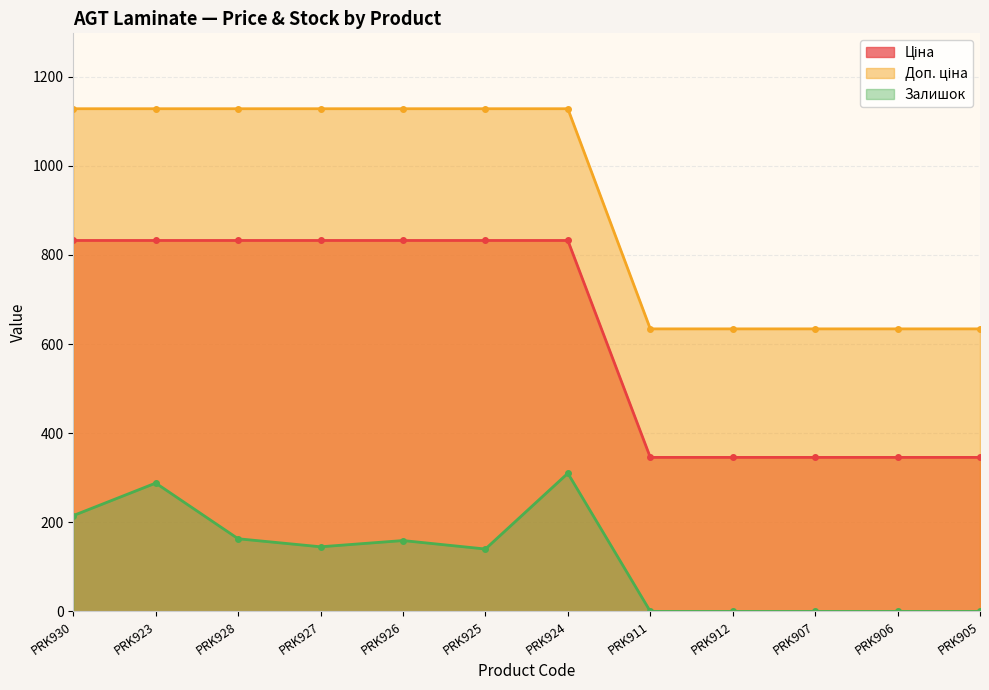

Rank the series by their maximum value, from highest to lowest.

Доп. ціна, Ціна, Залишок